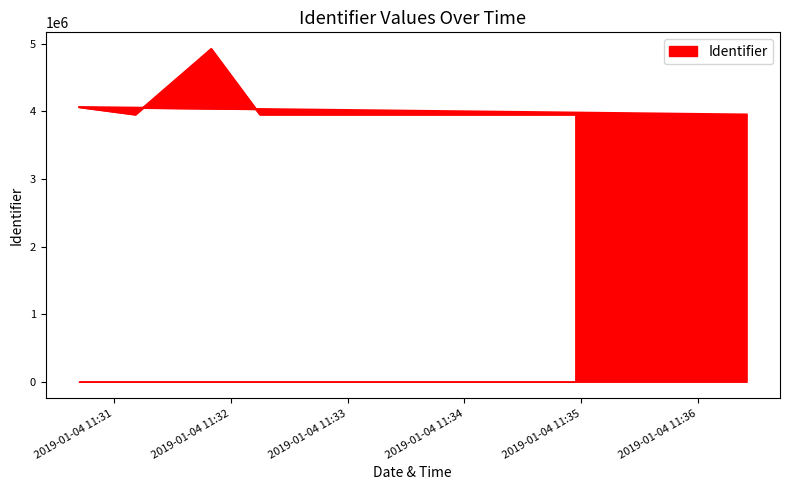

How many lines are shown in the chart?

1